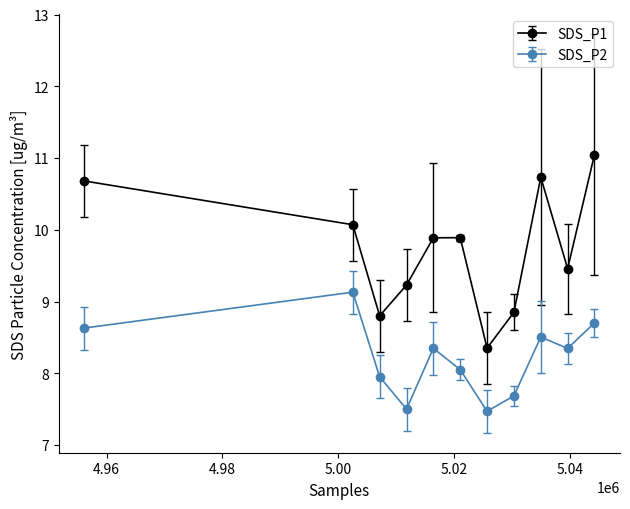

Which series has the widest spread of values?

SDS_P1